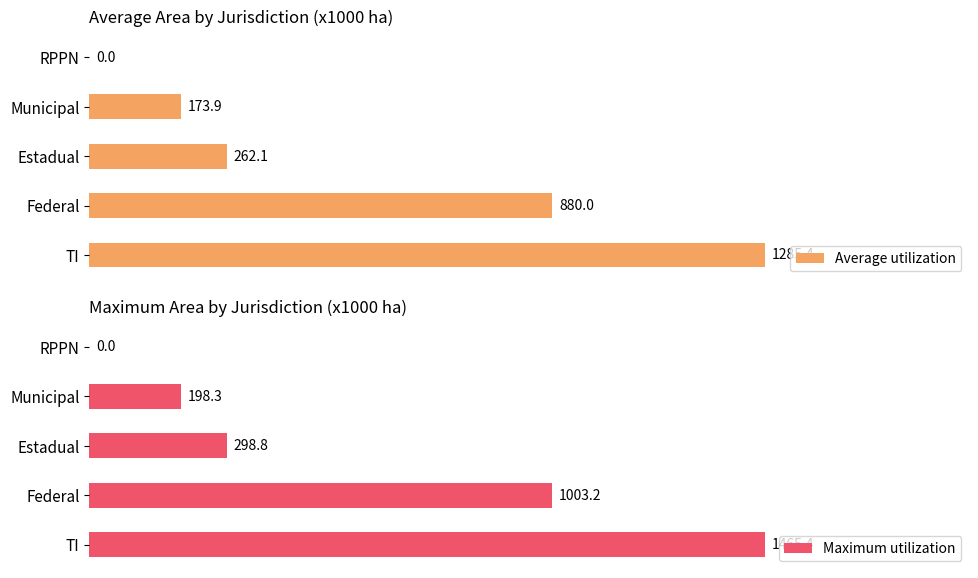

Does the chart contain stacked bars?

No